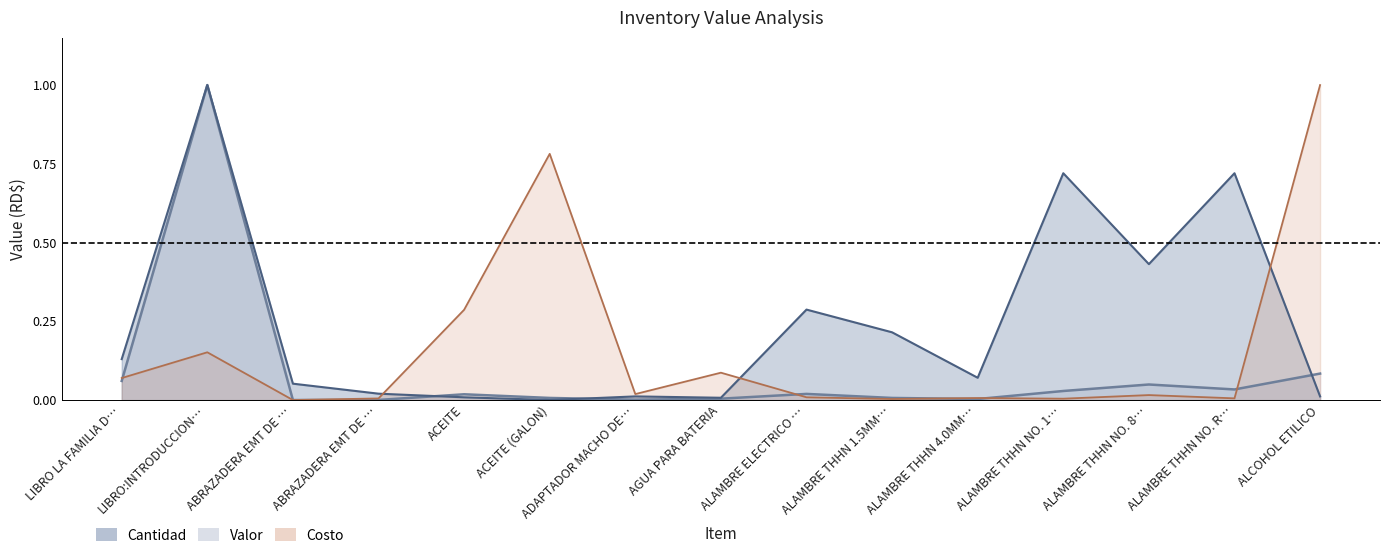

Where do cantidad and valor first cross each other?

ABRAZADERA EMT DE … and ACEITE